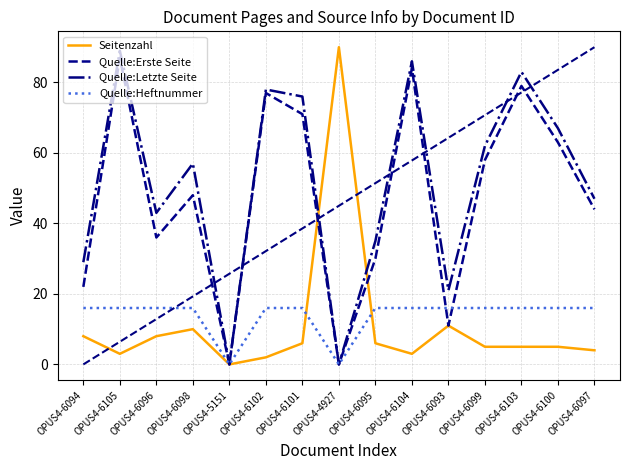

Is this an area chart (filled region under the line)?

No